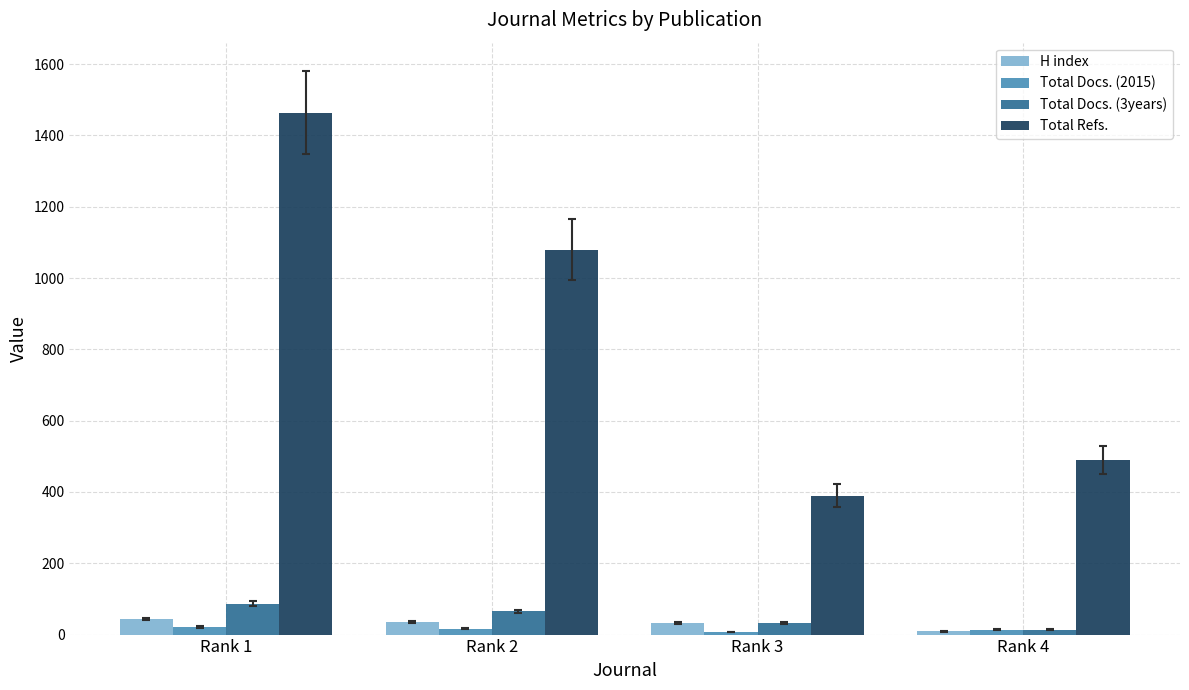

Are the bars grouped side by side (vs. stacked)?

Yes